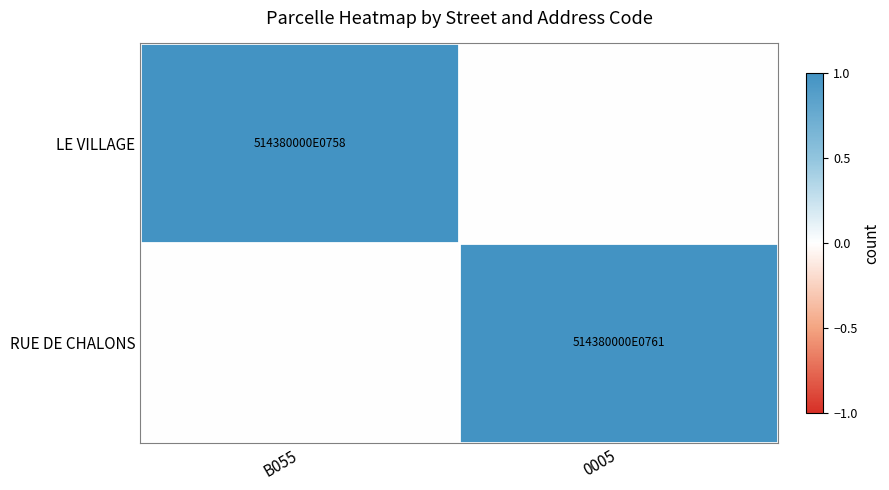

Between B055 and 0005, which is larger?

B055